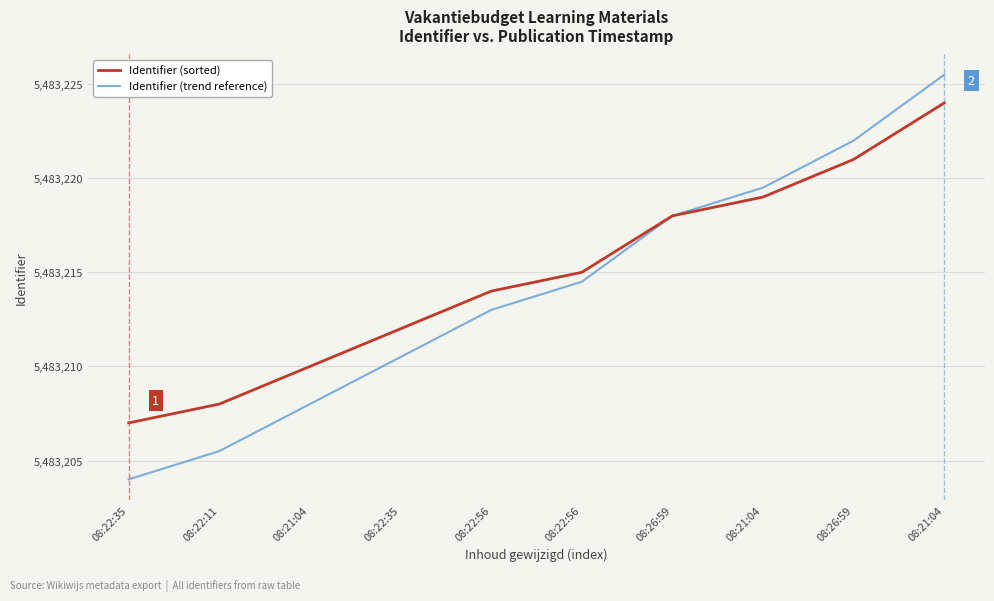

Is it true that Identifier (trend reference) equals 5483214.5 at 08:22:56?

True